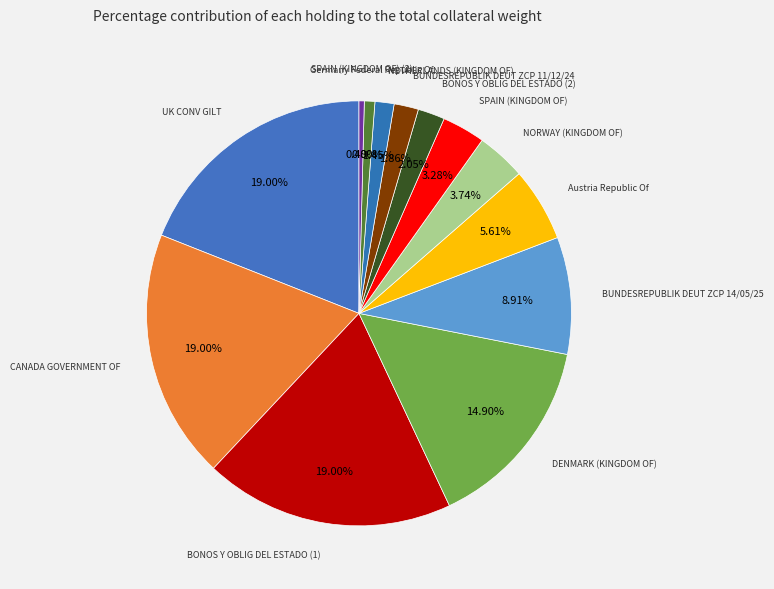

To the nearest percent, what is the difference between the largest and smallest slice percentages?

19%